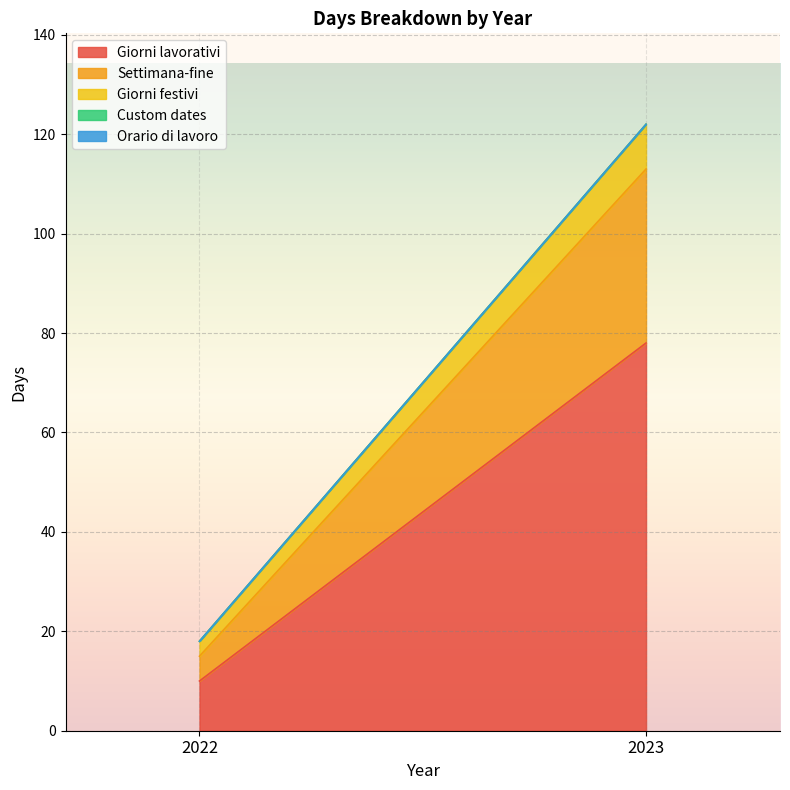

Where is Custom dates nearest to the value 0?

2022